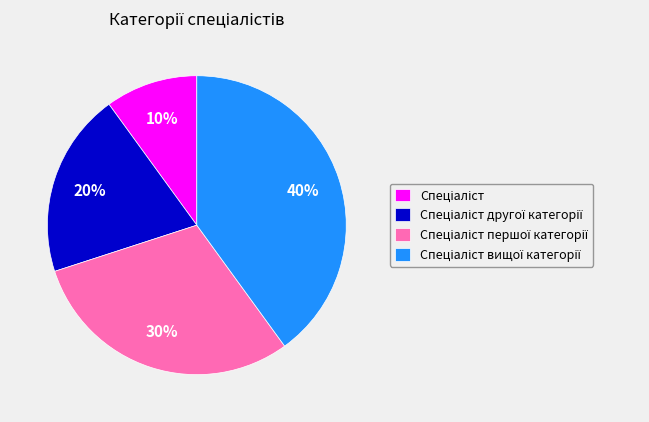

How many segments does this pie chart have?

4